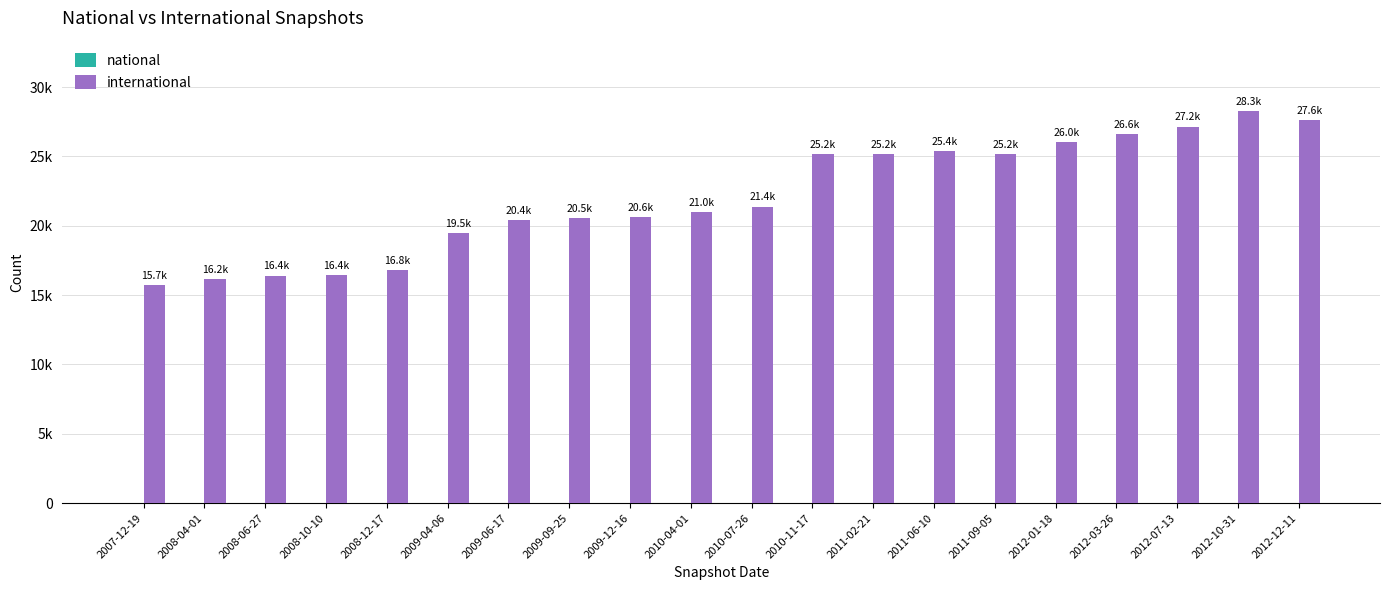

Between 2008-10-10 and 2012-01-18, which is larger?

2012-01-18